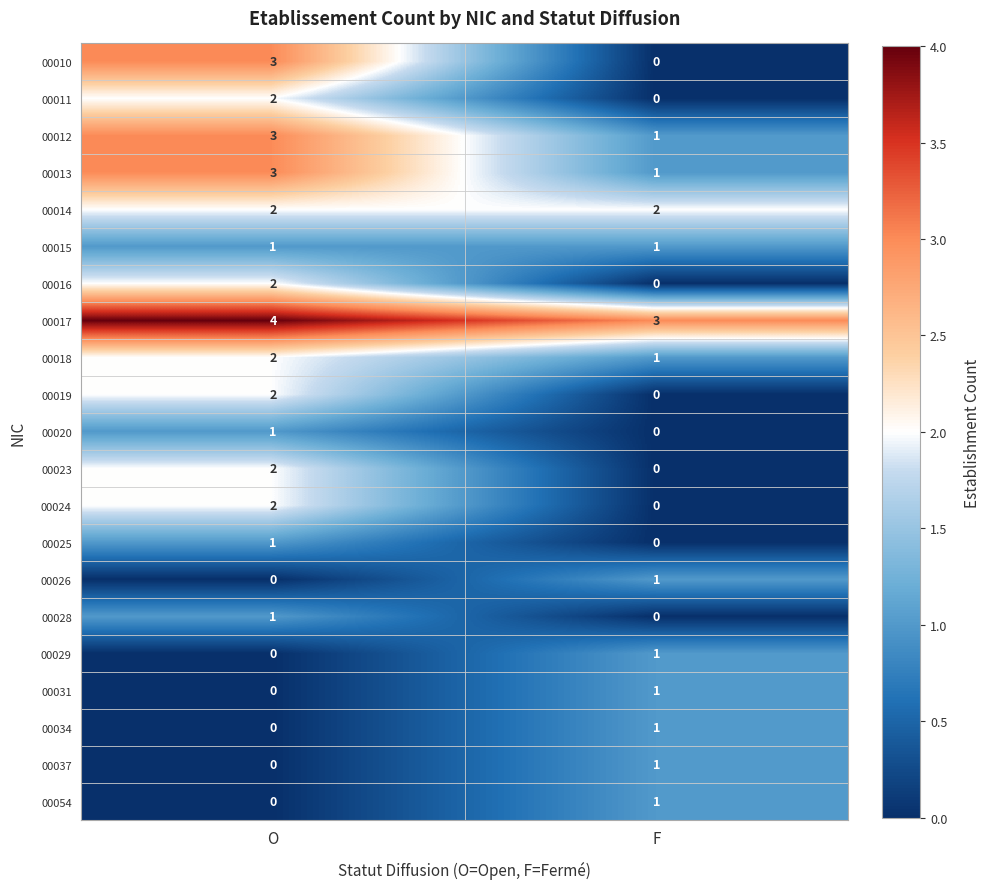

At which category is the sum across all series the highest?

O